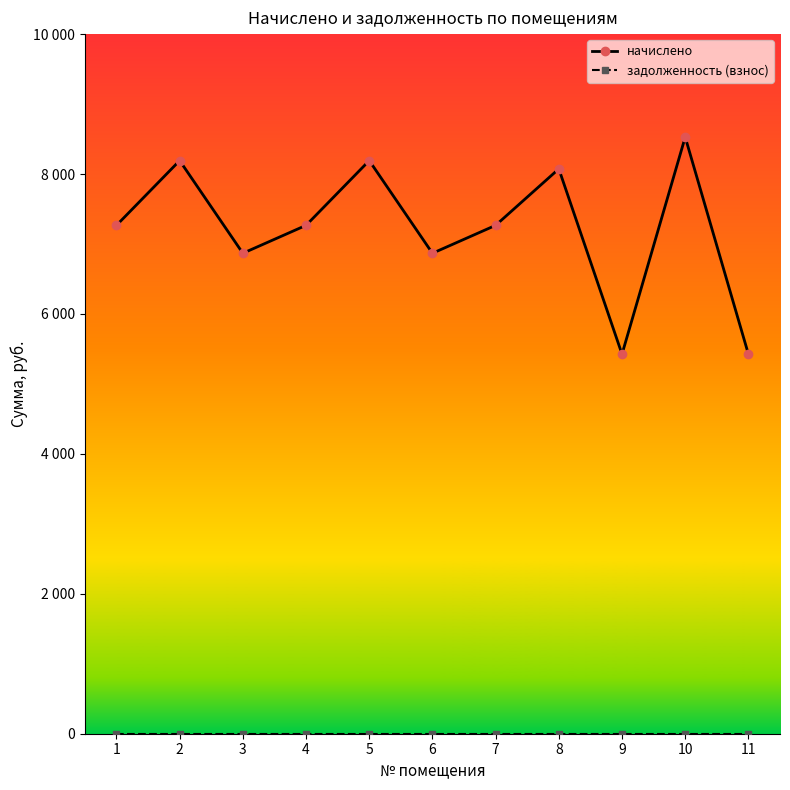

What is the difference between the second highest and minimum values in the начислено series?

2766.9